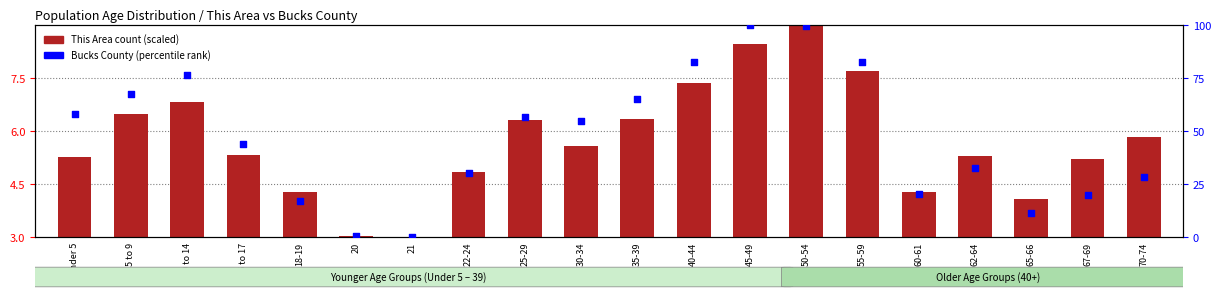

What is the total value across all series at 62-64?

37.9